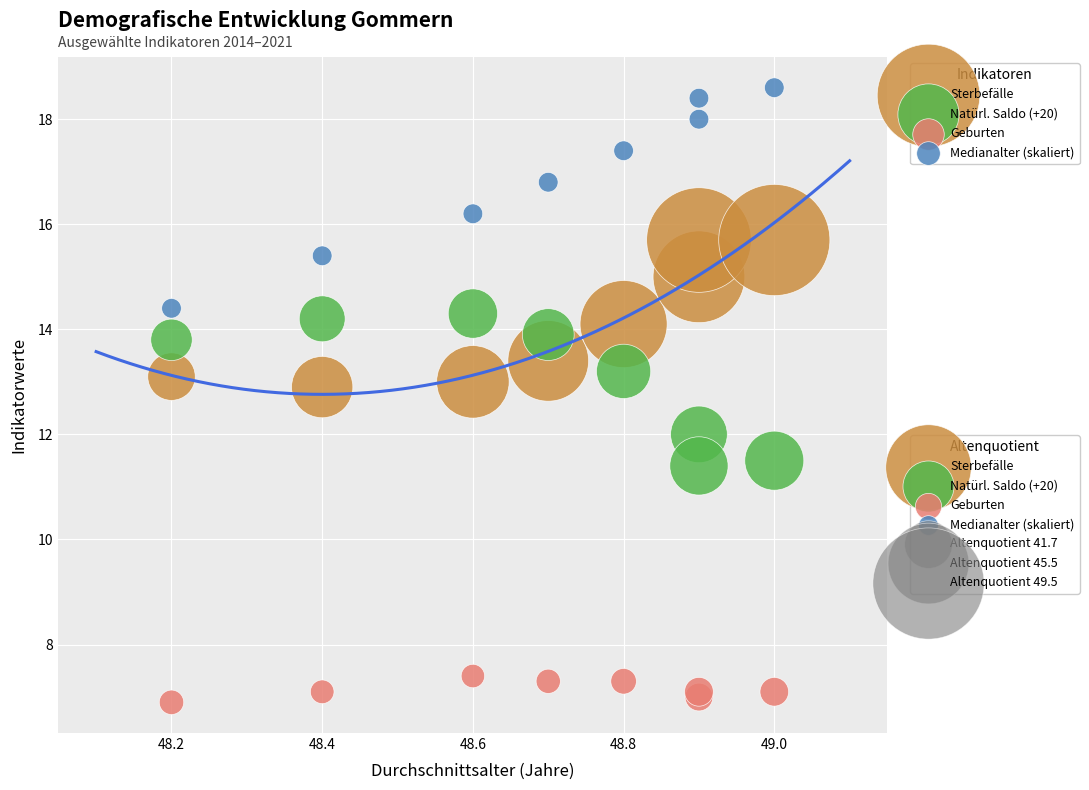

What is the X range (max minus min) for the scatter plot?

0.8